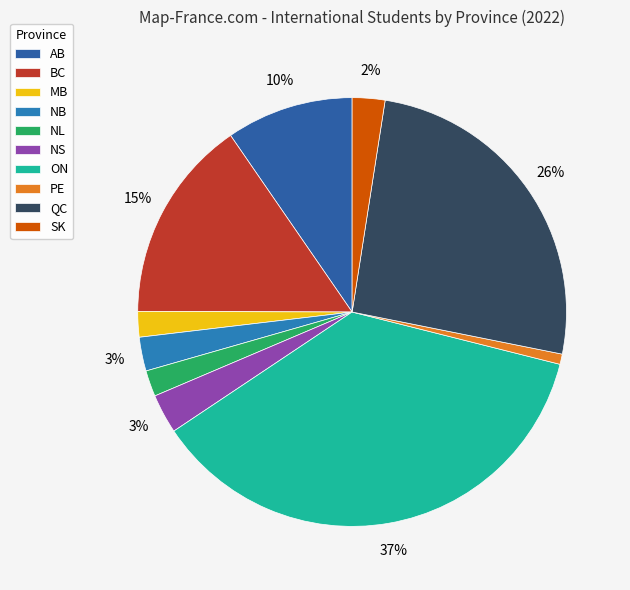

Does PE account for over 50% of the chart?

No